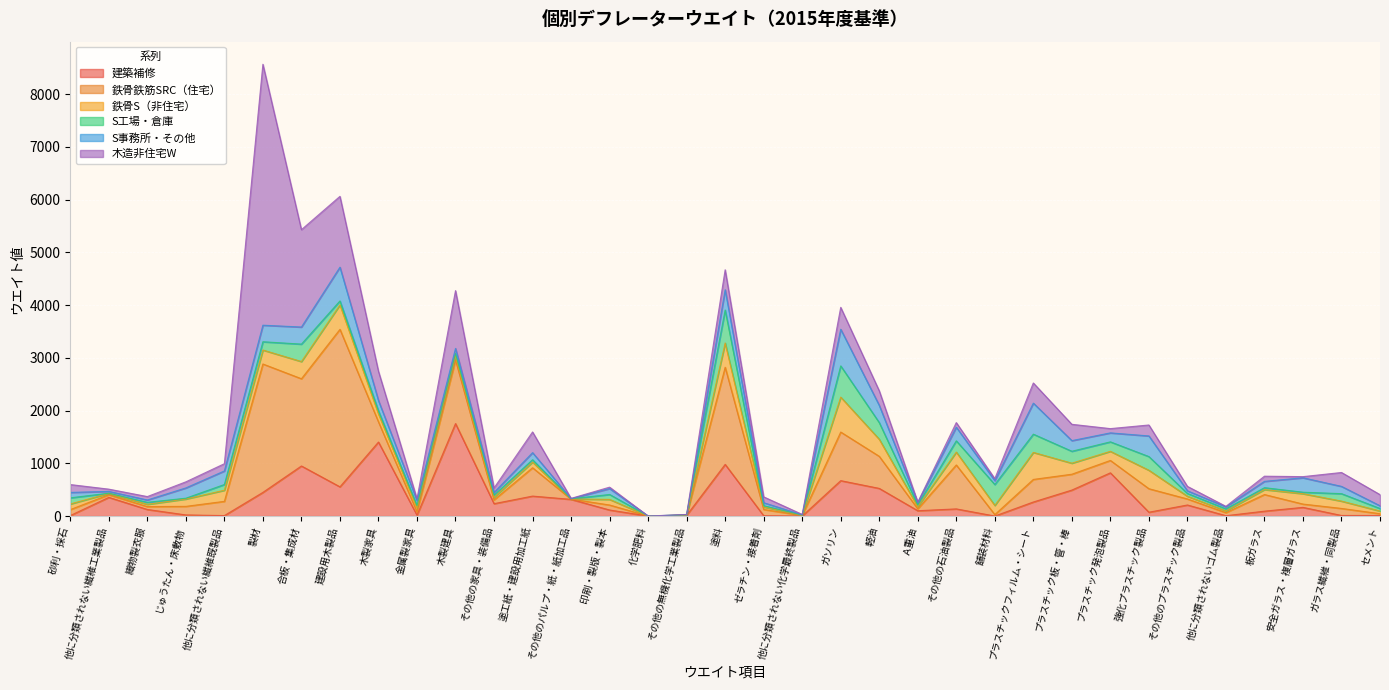

Does the chart display data point markers on the line(s)?

No